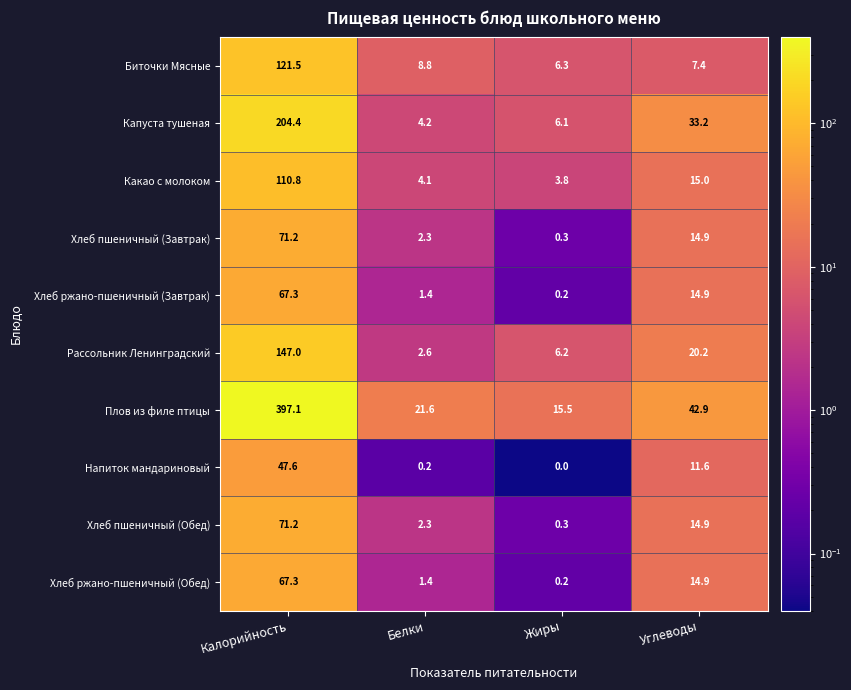

What is the difference between the maximum and minimum values in the Плов из филе птицы series?

381.6